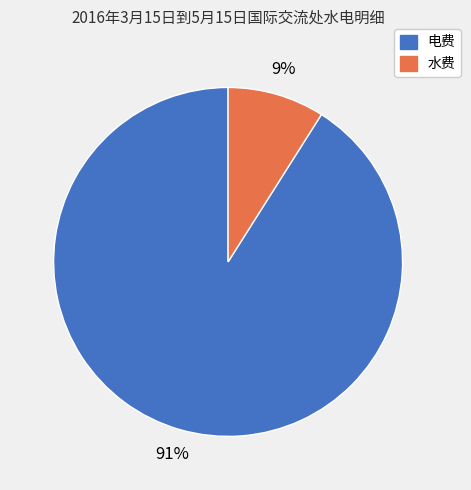

Count the number of slices in the pie.

2